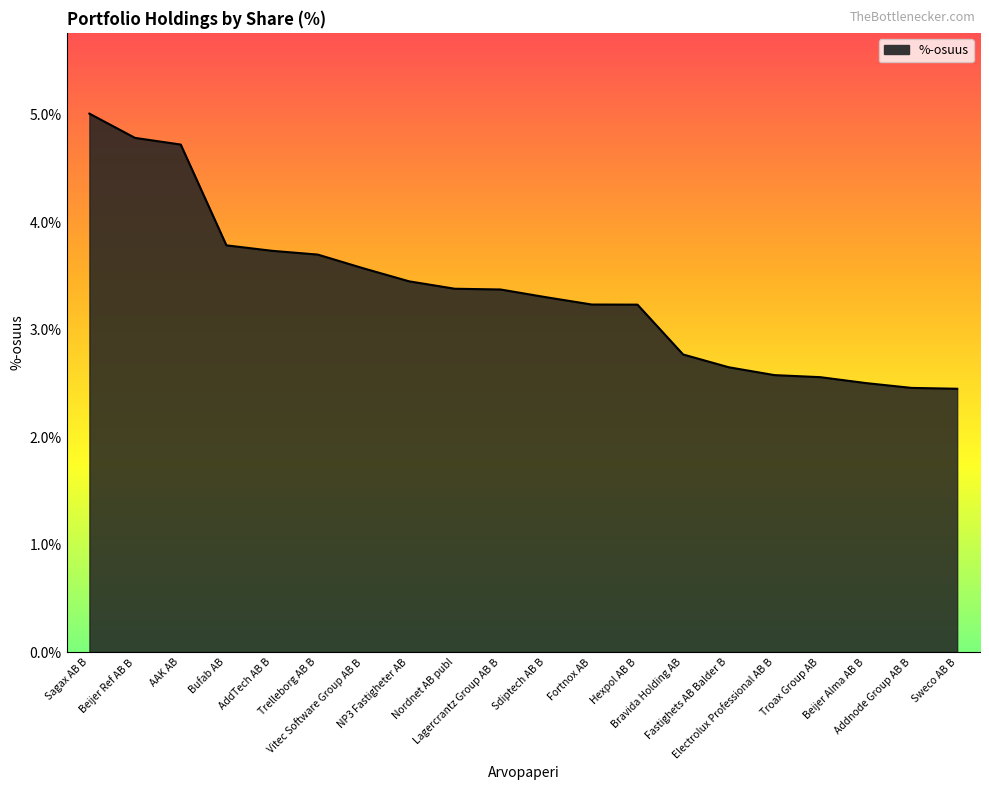

What is the difference between the maximum and minimum values?

2.6